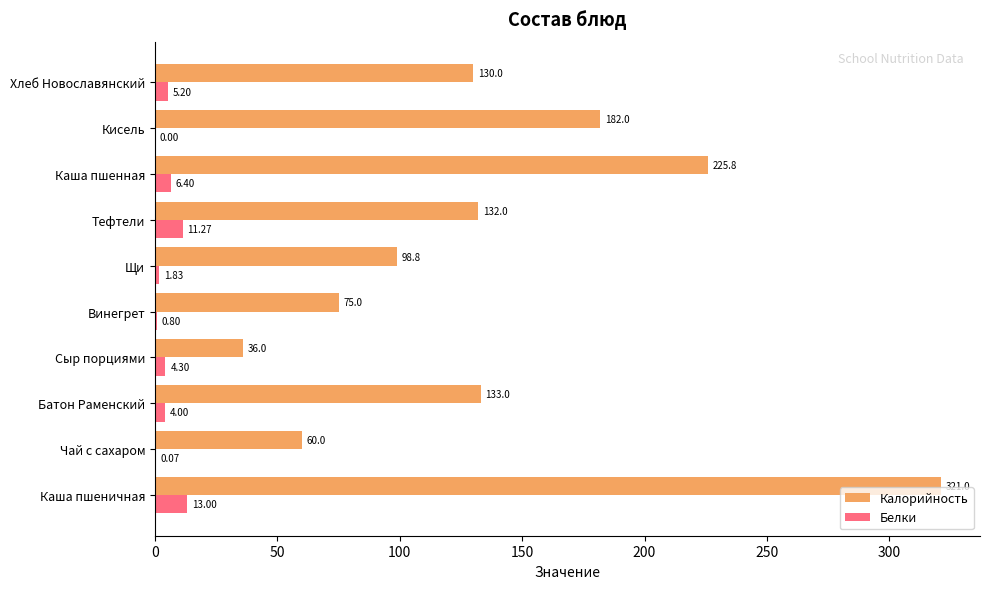

Where is Калорийность nearest to the value 178?

Кисель